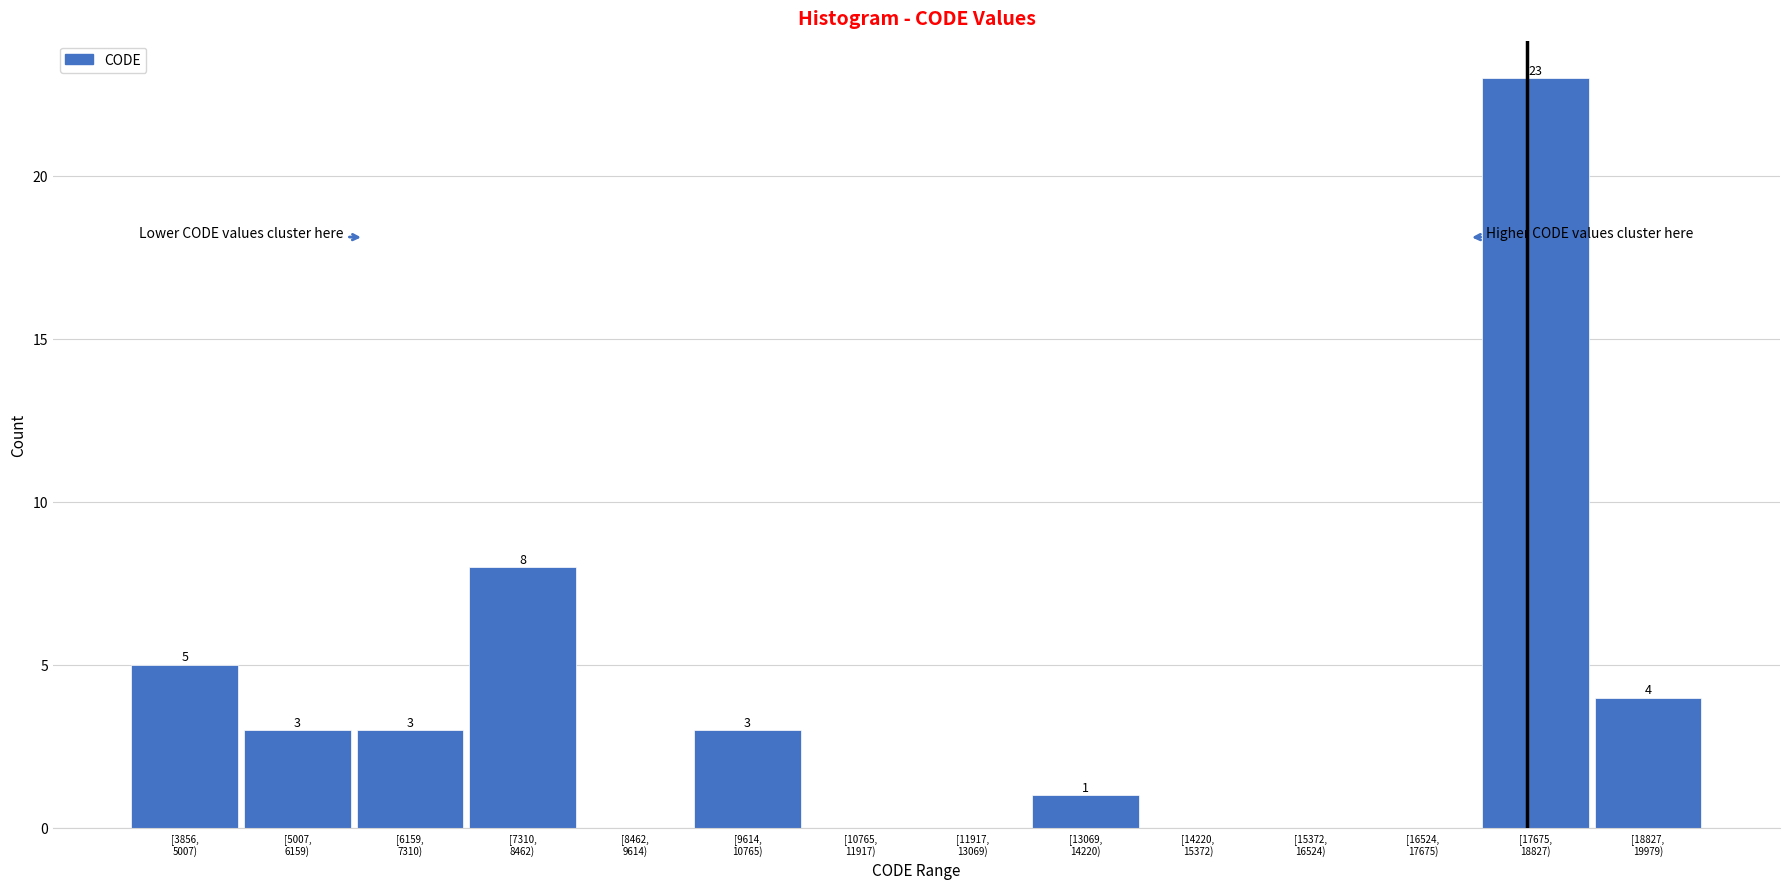

What is the greatest value displayed?

23